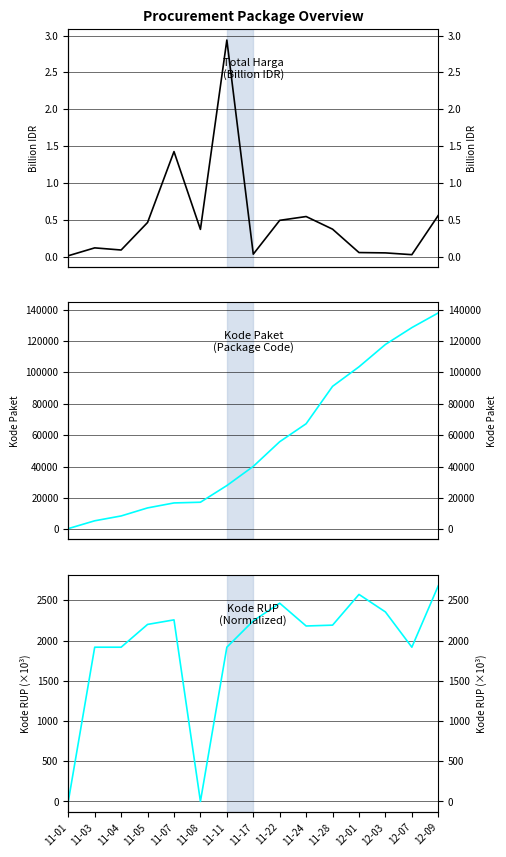

Reading right to left, list all the values displayed in this chart.

Total Harga (Billion IDR): 12-09=0.6	12-07=0.0	12-03=0.1	12-01=0.1	11-28=0.4	11-24=0.5	11-22=0.5	11-17=0.0	11-11=2.9	11-08=0.4	11-07=1.4	11-05=0.5	11-04=0.1	11-03=0.1	11-01=0.0
Kode Paket: 12-09=137876.0	12-07=128516.0	12-03=117783.0	12-01=103541.0	11-28=91101.0	11-24=67279.0	11-22=55826.0	11-17=40112.0	11-11=27891.0	11-08=17272.0	11-07=16823.0	11-05=13652.0	11-04=8530.0	11-03=5449.0	11-01=464.0
Kode RUP (norm): 12-09=2681.6	12-07=1917.9	12-03=2356.3	12-01=2574.0	11-28=2192.2	11-24=2181.7	11-22=2465.0	11-17=2245.6	11-11=1917.9	11-08=0.4	11-07=2257.8	11-05=2201.1	11-04=1917.9	11-03=1917.9	11-01=0.0